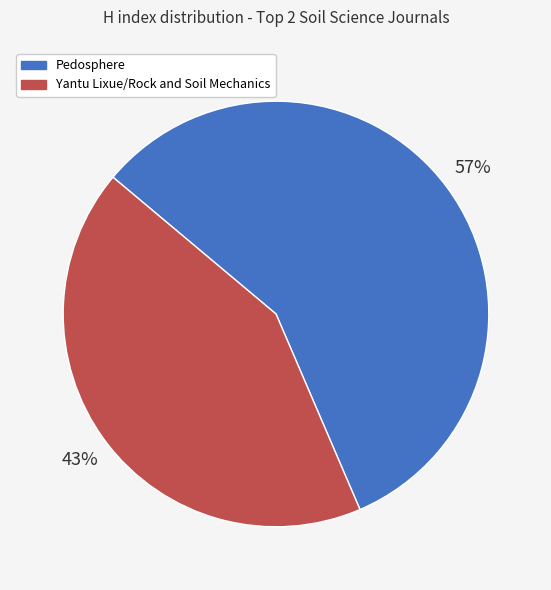

Which has a higher value, Pedosphere or Yantu Lixue/Rock and Soil Mechanics?

Pedosphere